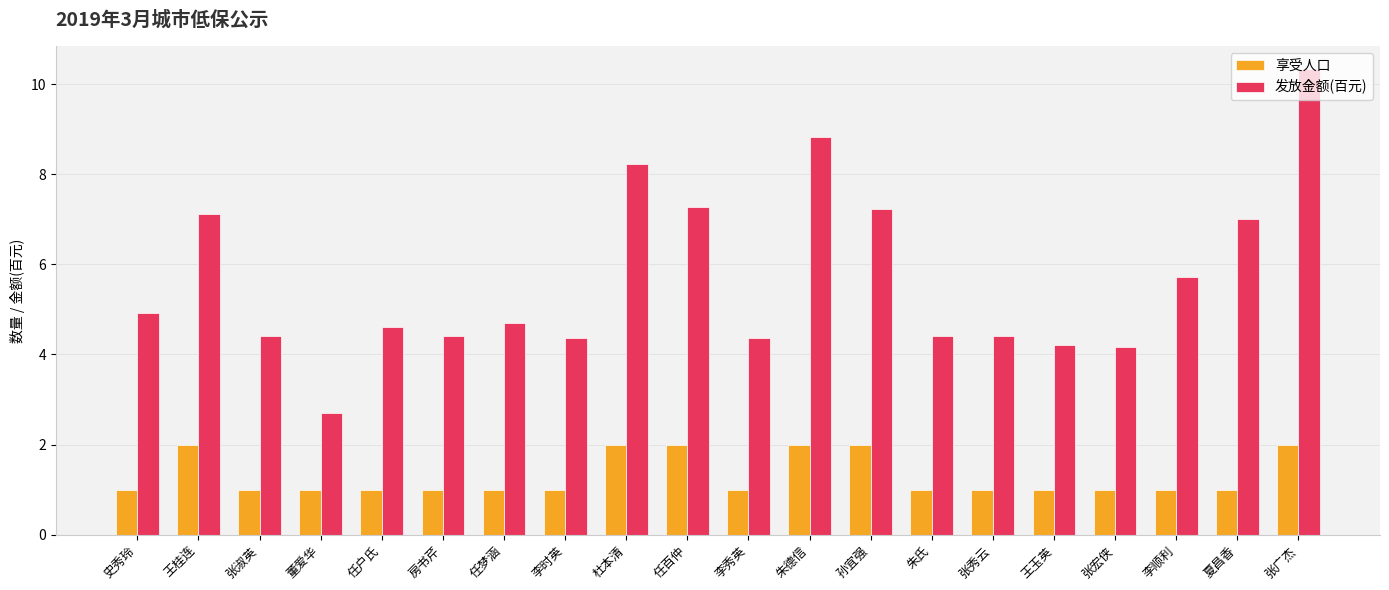

True or false: 享受人口 has a value of 0.5 at 李顺利.

False